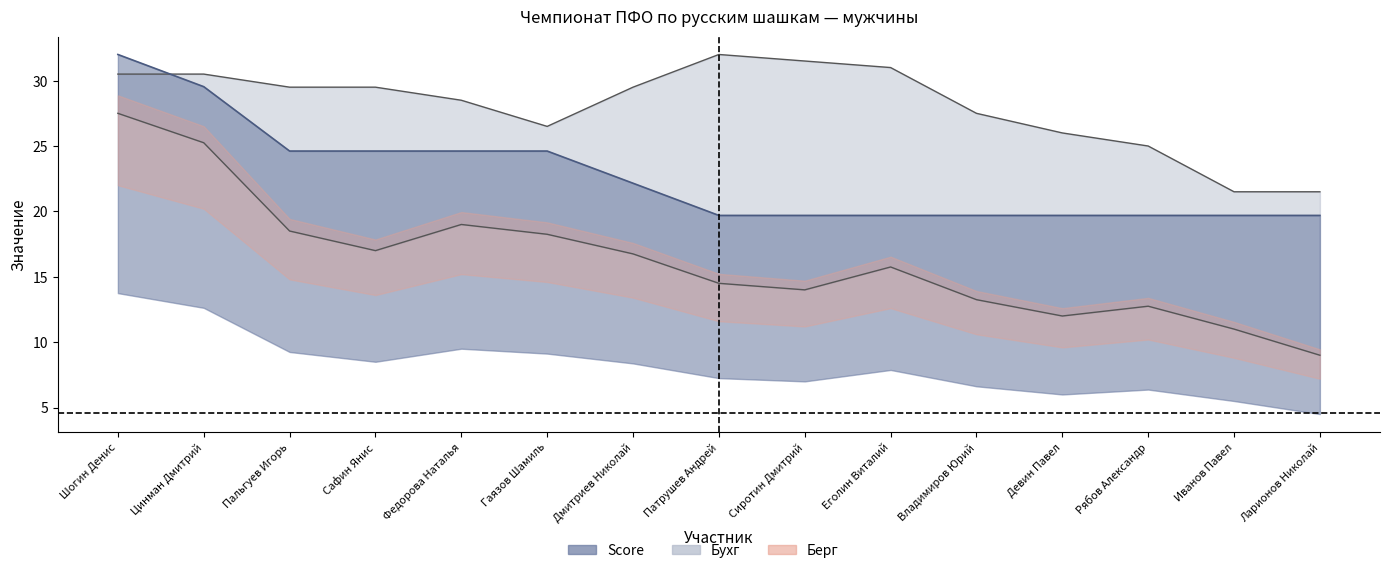

True or false: Бухг and Берг intersect in this chart.

False